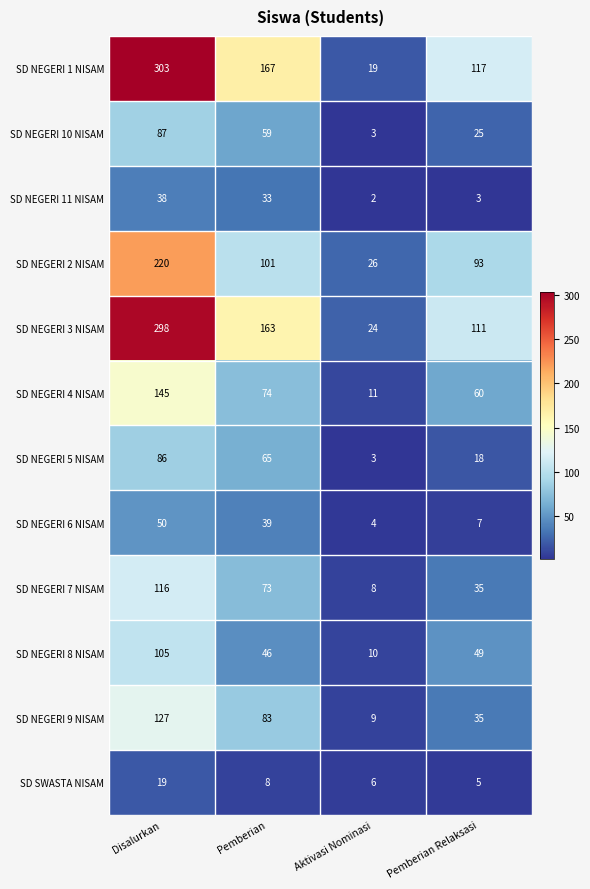

At how many categories does at least one series exceed 2?

4